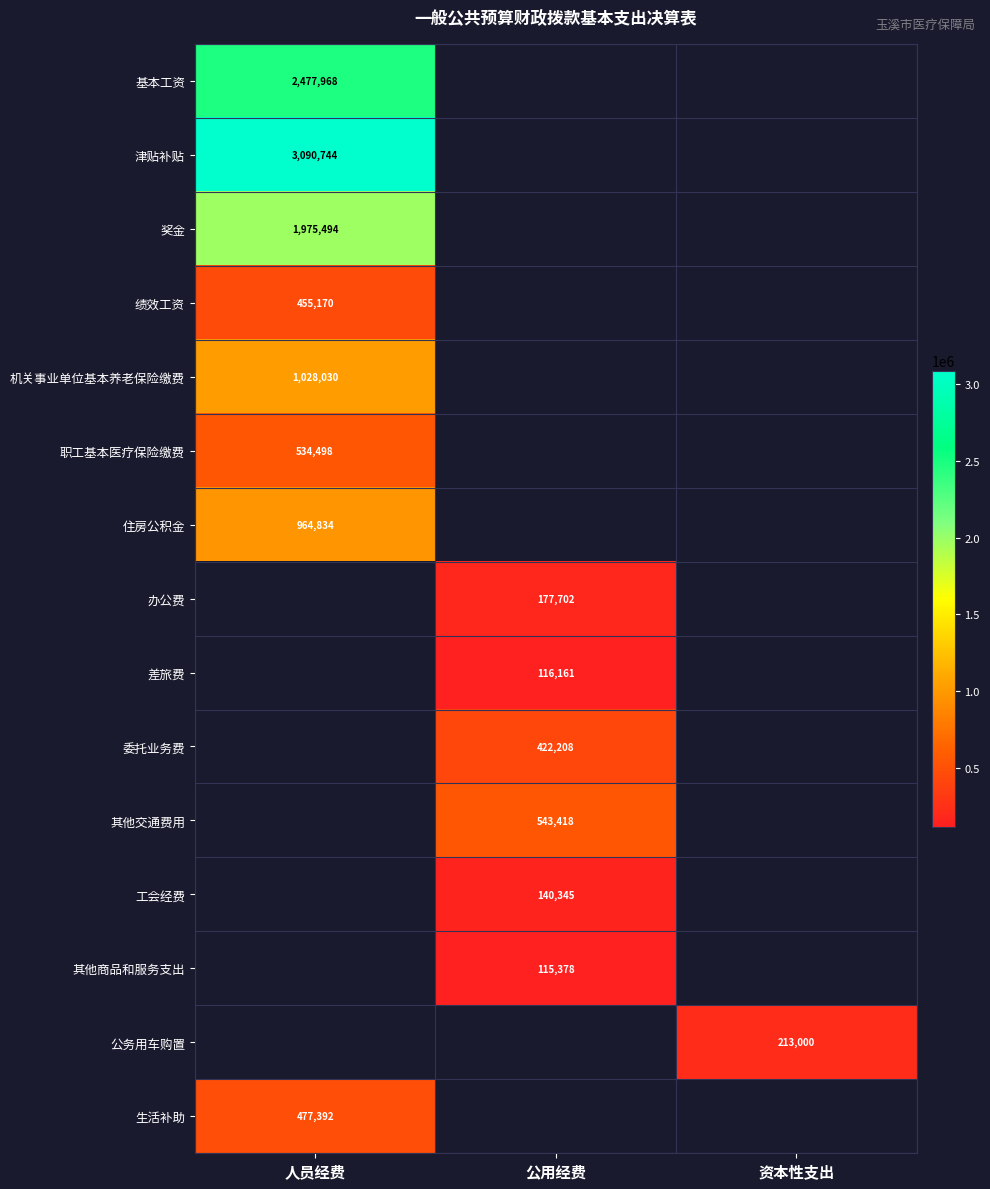

Count the number of categories in the chart.

3